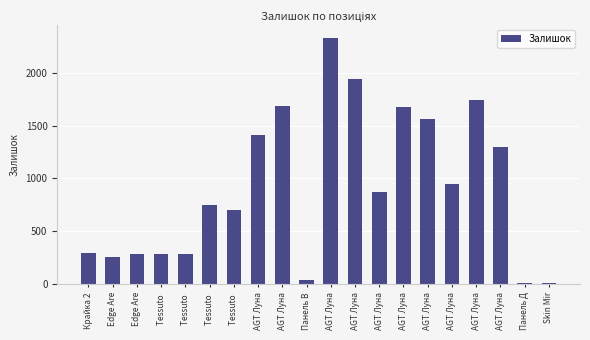

The value at AGT Луна is 1407. True or false?

True